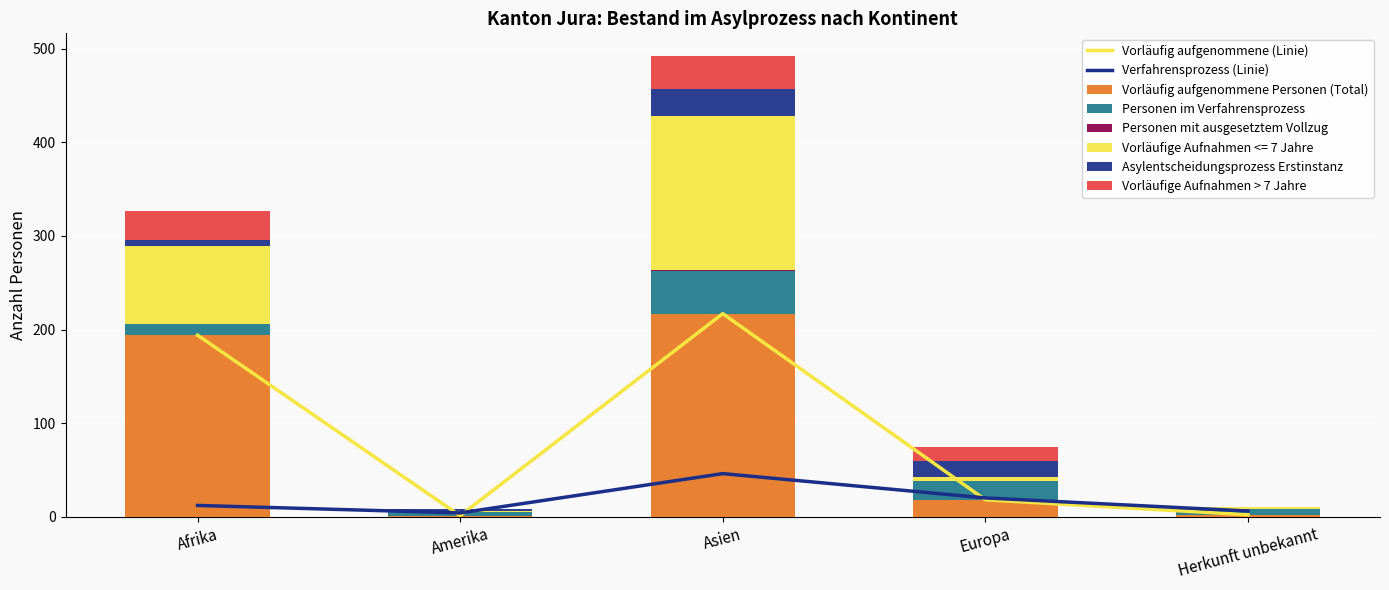

What position from the right is Afrika?

5